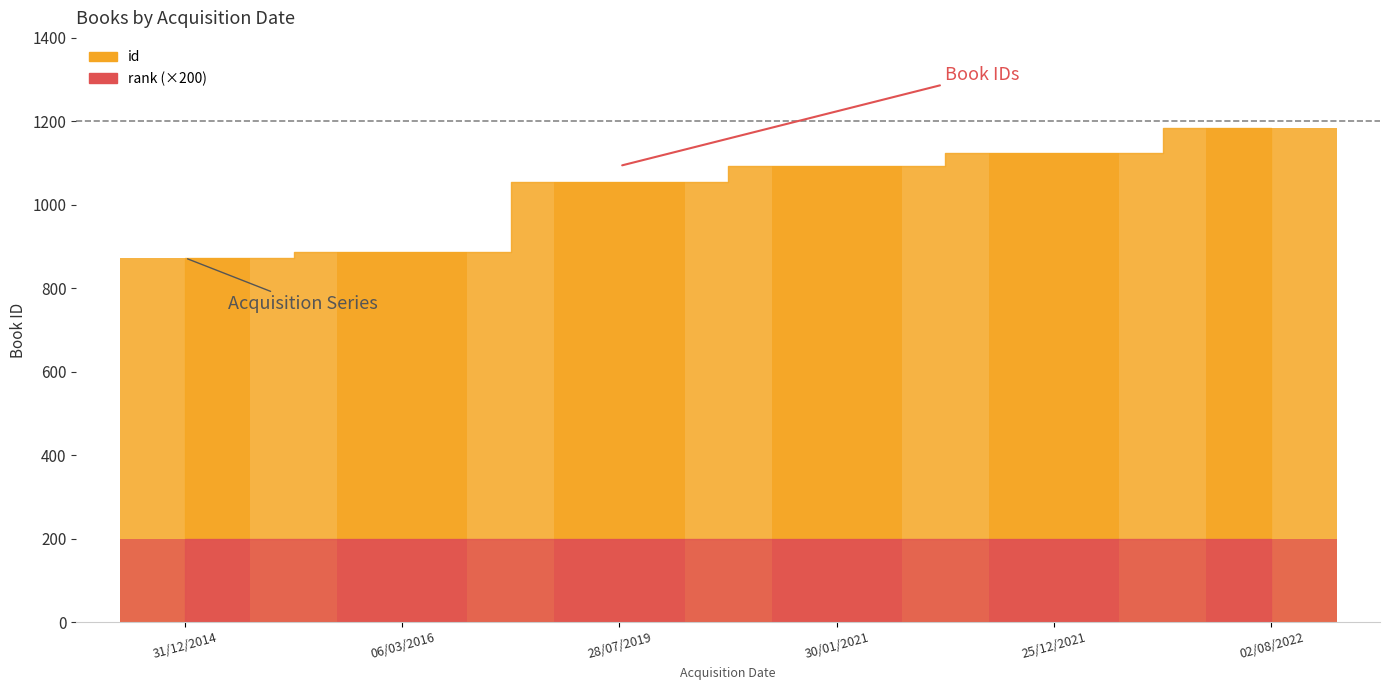

What is the spread (max minus min) of values at 30/01/2021?

1092